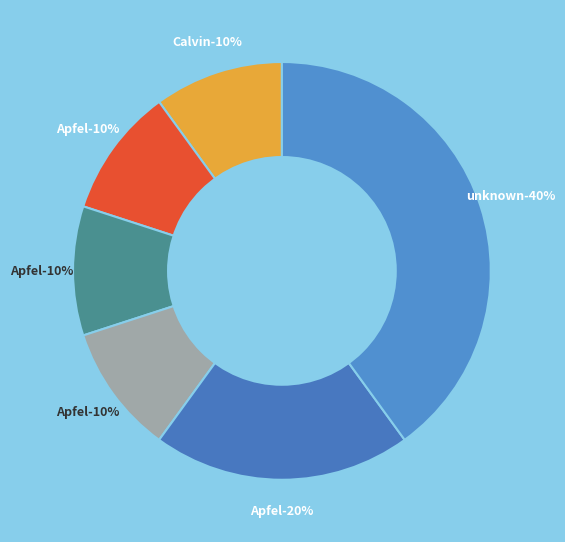

Is there a majority slice in this chart?

No